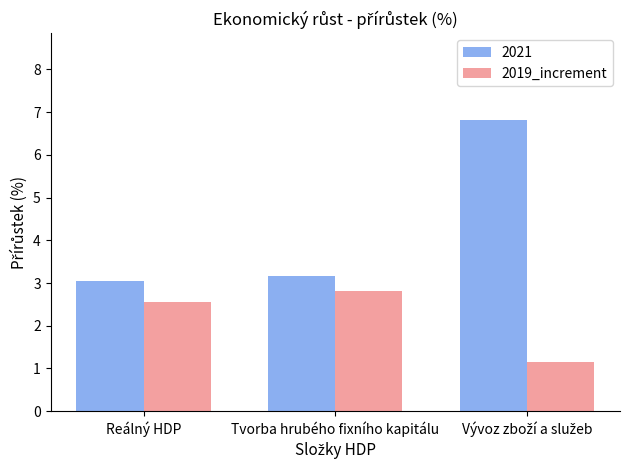

Where does the 2019_increment series first go above 2?

Reálný HDP